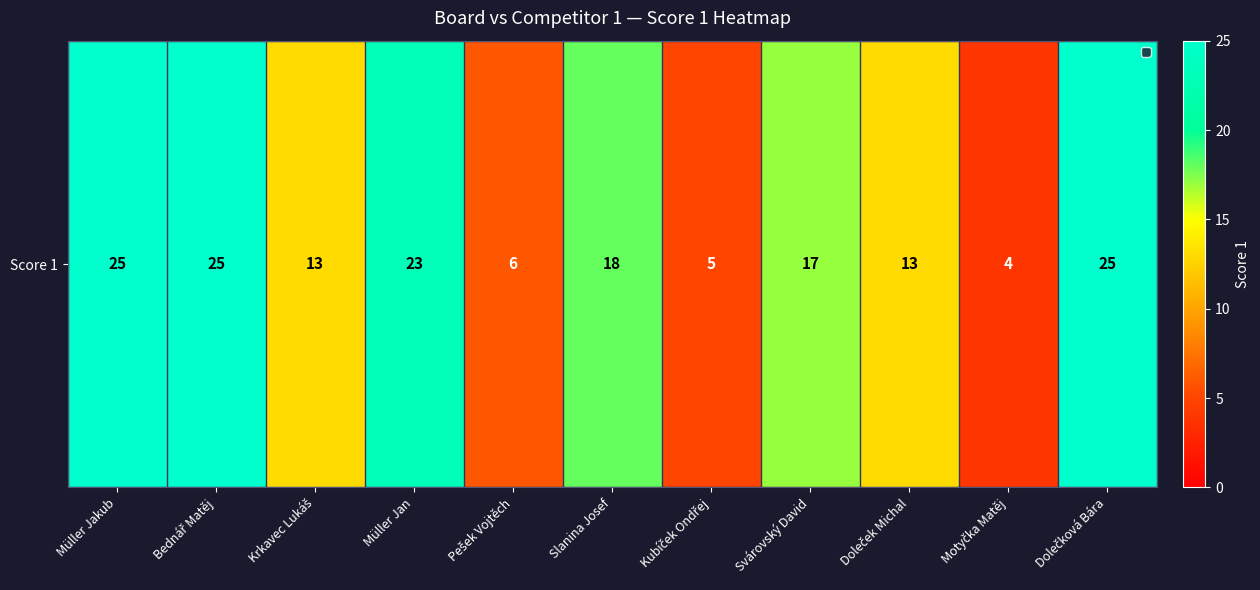

What is the difference between the maximum and minimum values?

21